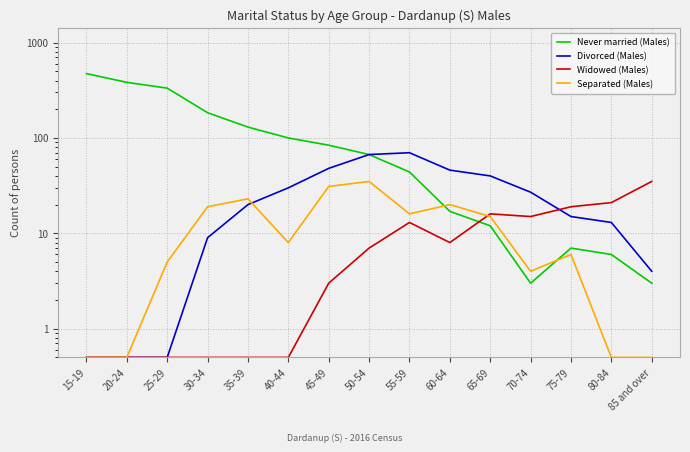

What is the sum of the Separated (Males) values at 15-19 and 20-24?

1.0